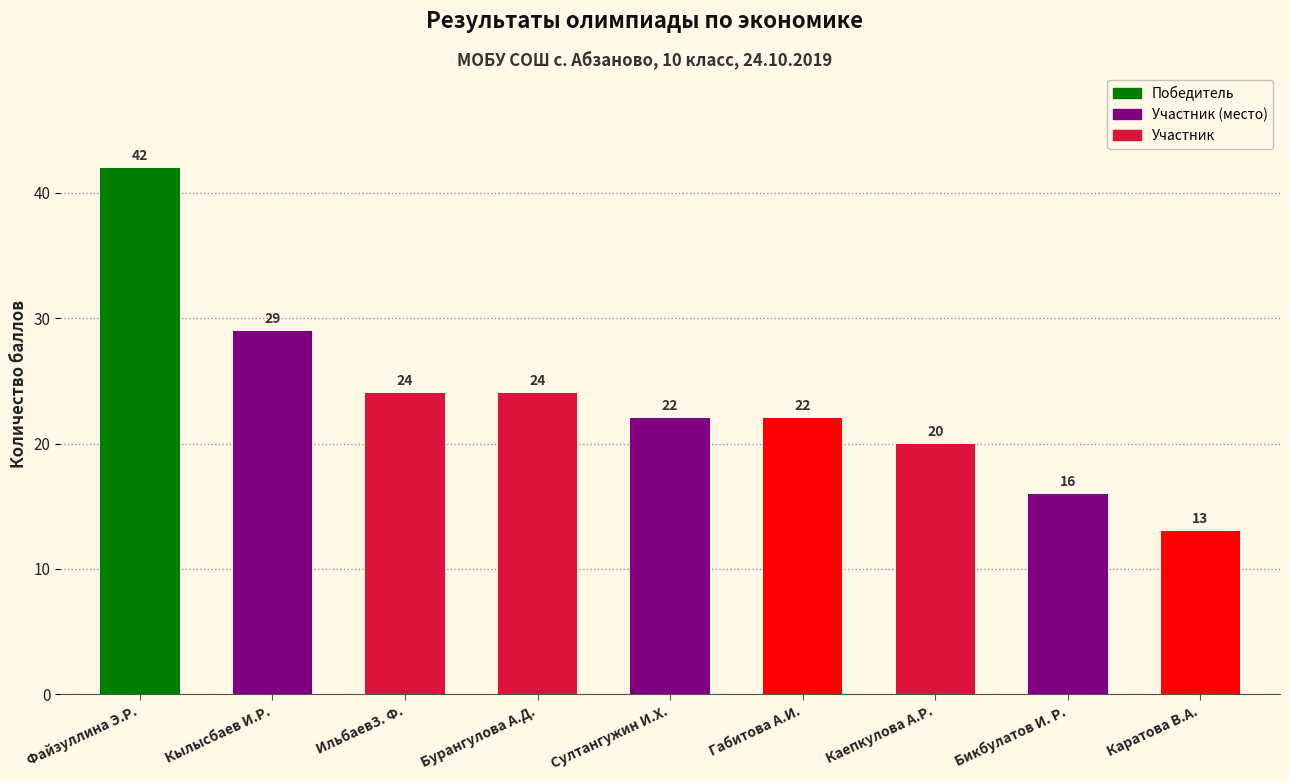

Approximately how many times larger is the value at Каратова В.А. compared to Кылысбаев И.Р.?

0.4